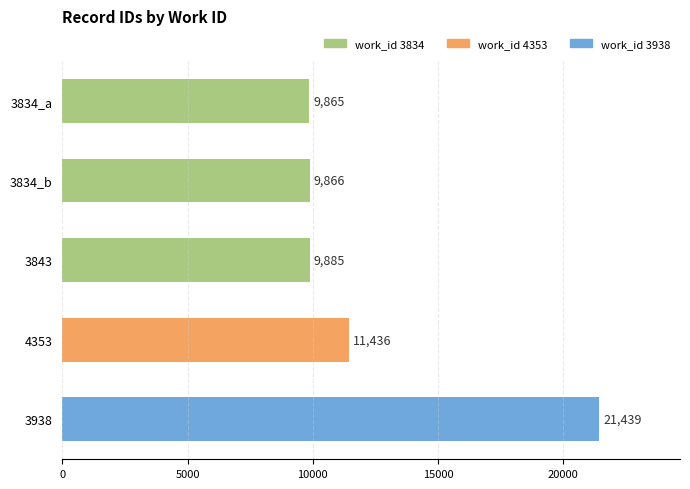

Reading bottom to top, what are all the values shown in this chart?

3938=21439	4353=11436	3843=9885	3834_b=9866	3834_a=9865